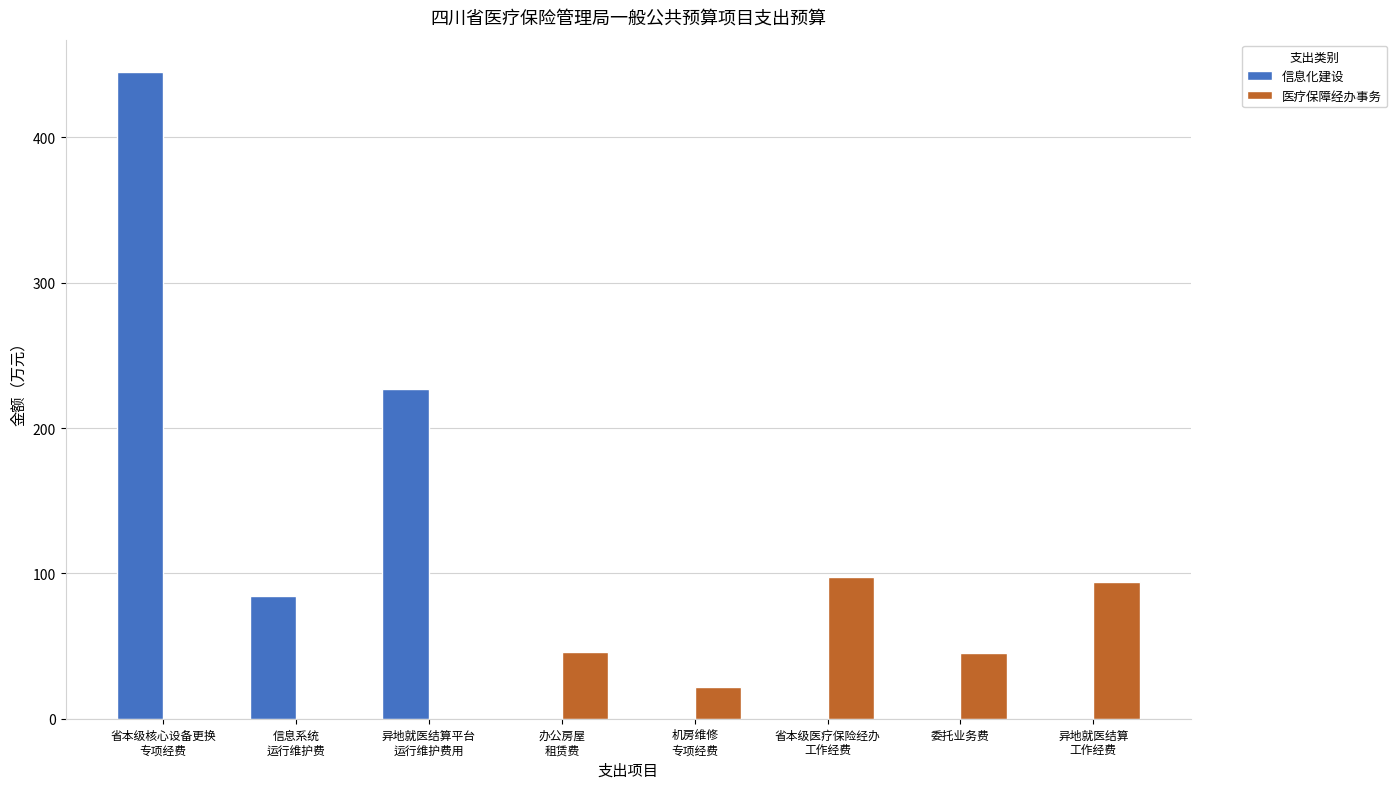

What is the greatest value displayed?

445.0